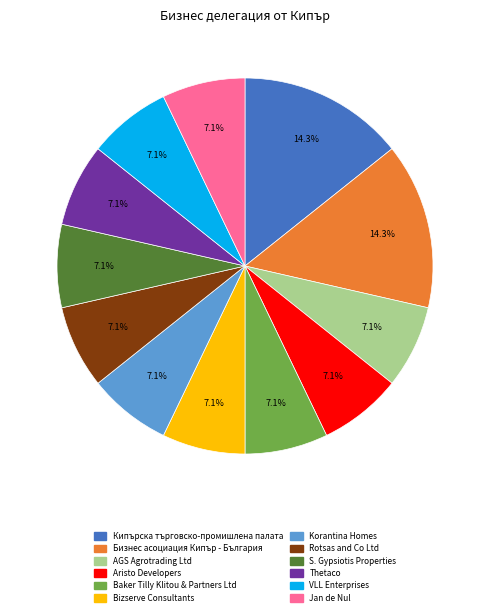

What is the ratio of the value at Бизнес асоциация Кипър - България to the value at S. Gypsiotis Properties?

2.0